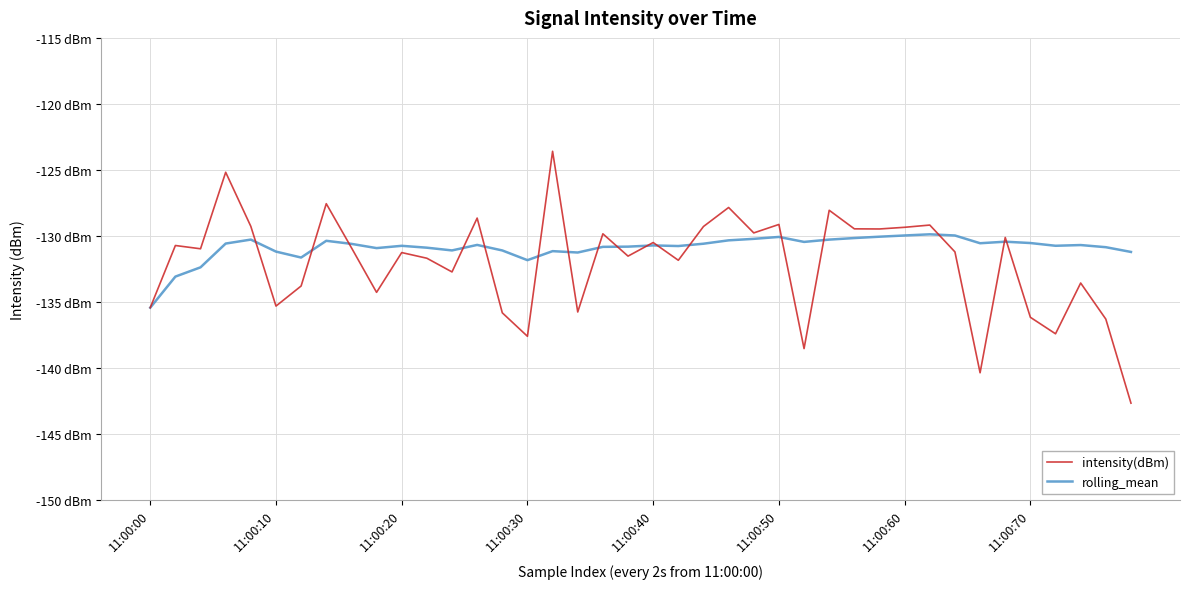

True or false: intensity(dBm) and rolling_mean intersect in this chart.

True